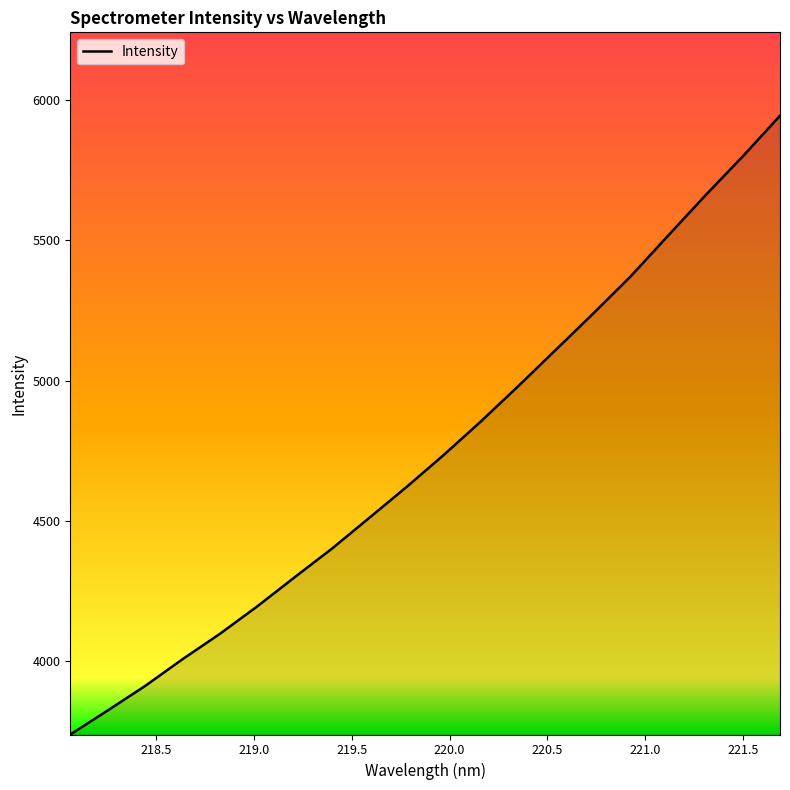

Reading left to right, extract all data points from this chart.

3738.7	3824.3	3911.5	4006.8	4097.4	4195.3	4299.0	4401.2	4511.0	4621.4	4736.0	4856.4	4982.0	5111.0	5239.9	5372.1	5517.0	5660.6	5799.5	5944.8